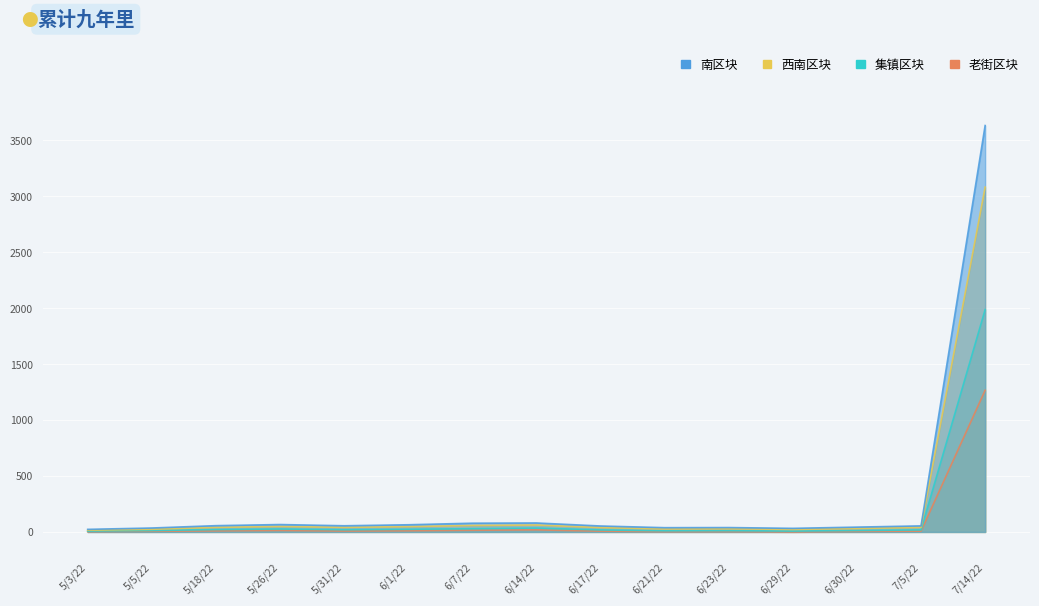

At 7/5/22, list the series in order from largest to smallest.

南区块, 西南区块, 集镇区块, 老街区块